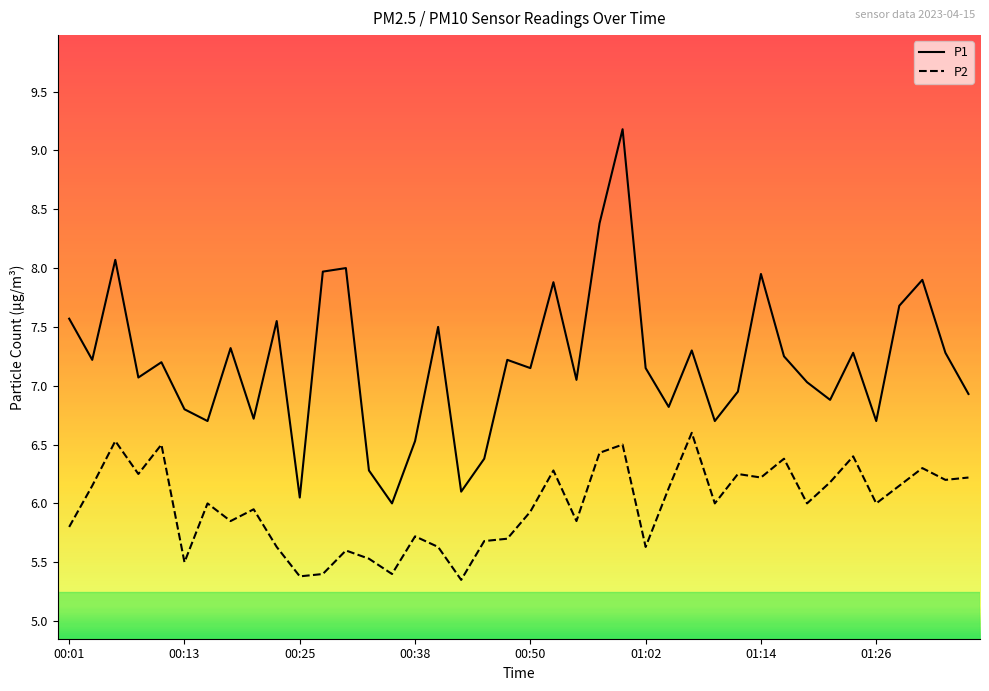

Rank the series by their maximum value, from lowest to highest.

P2, P1